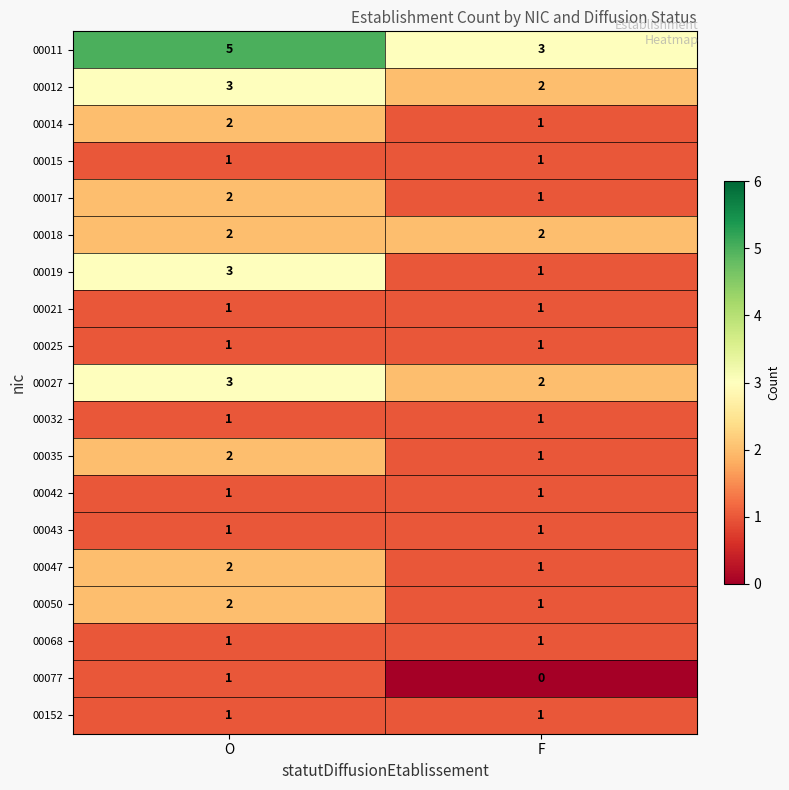

The value of 00042 at F is 0. True or false?

False